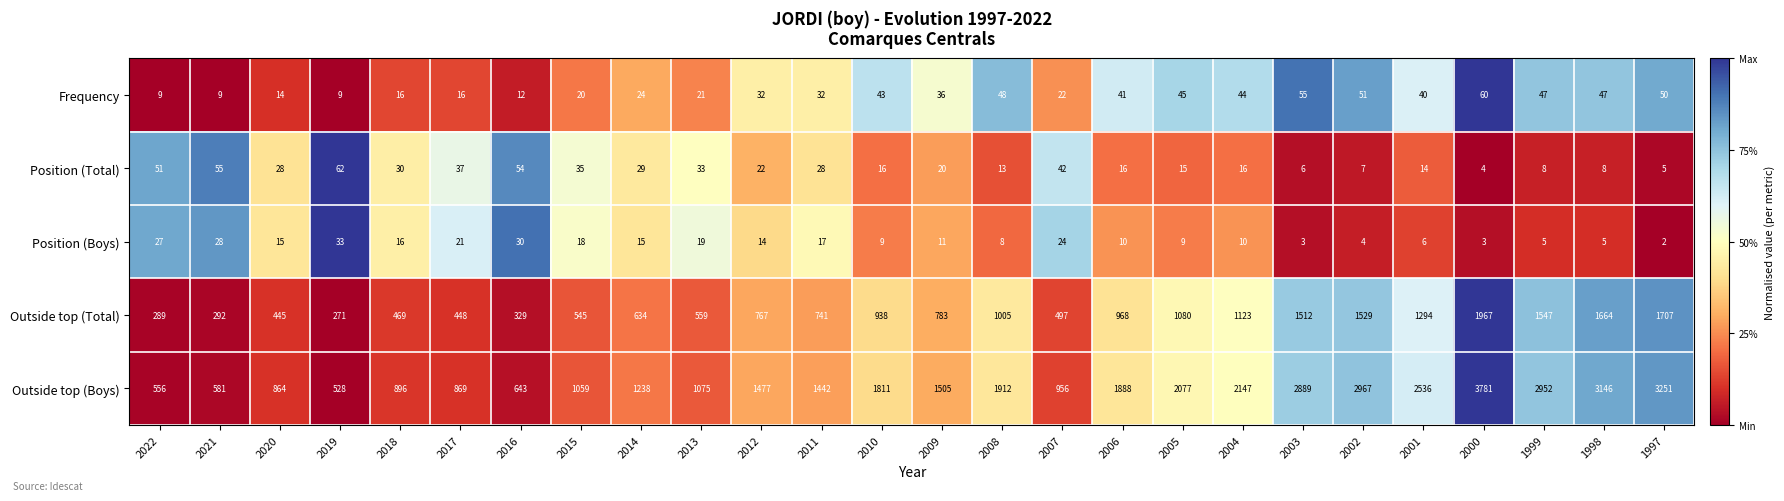

What is the highest value of the Outside top (Boys) series?

3781